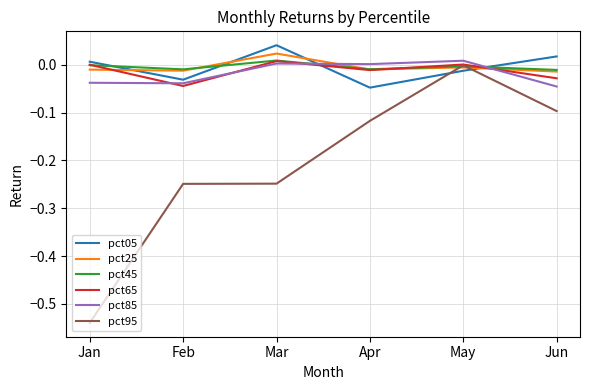

Which series has the largest range (max minus min)?

pct95